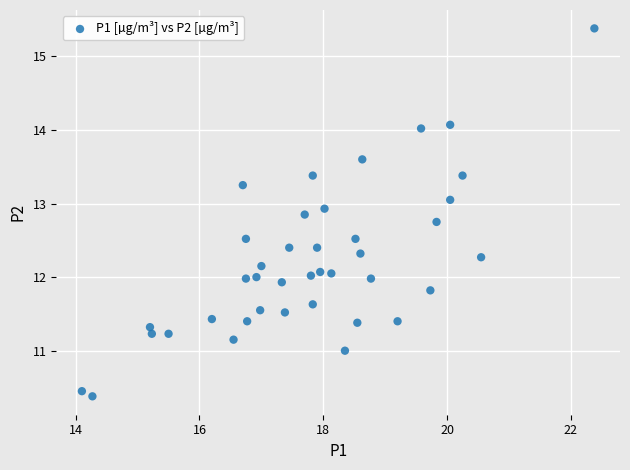

What is the range of X values (max minus min)?

8.3